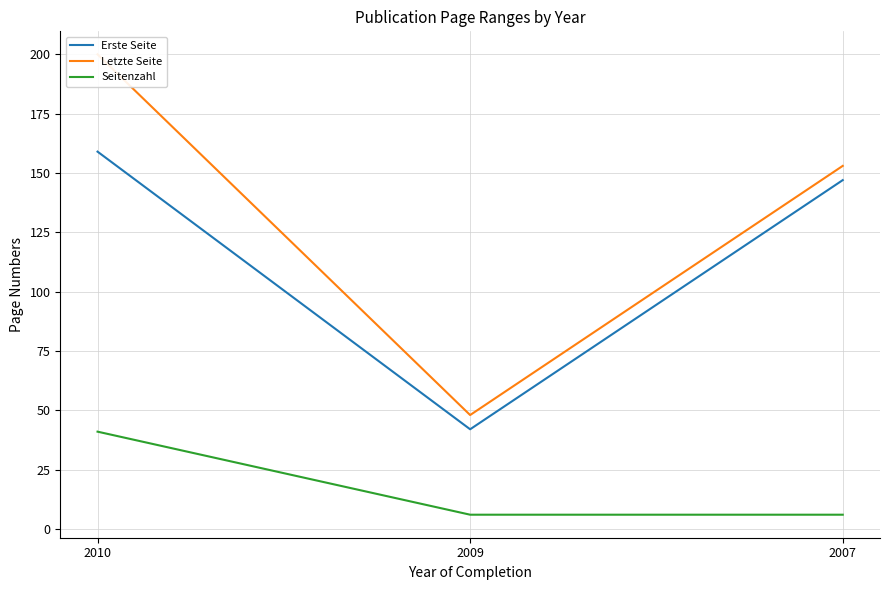

What is the maximum value for Letzte Seite?

200